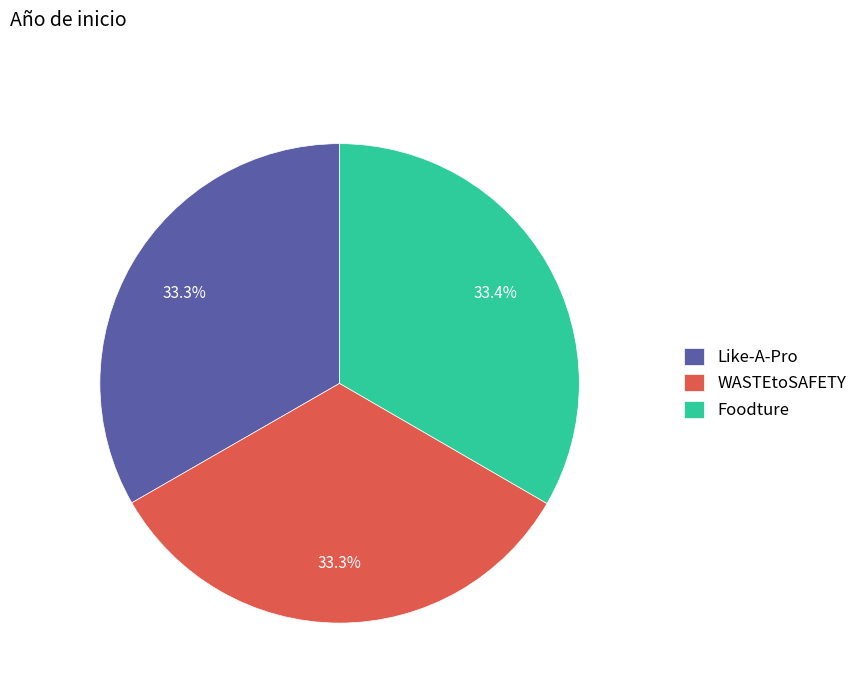

True or false: Like-A-Pro accounts for 33% of the total.

True